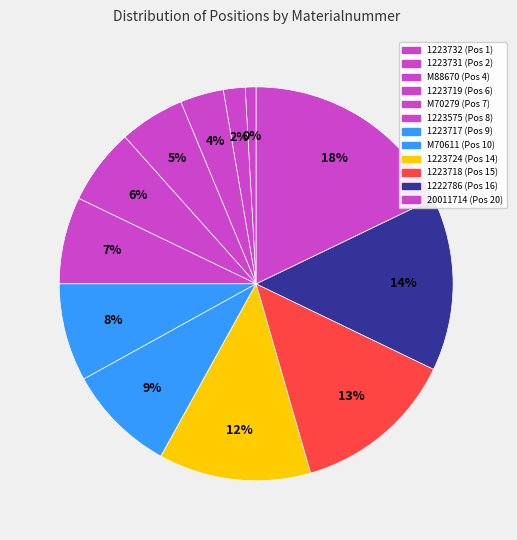

Count the number of slices in the pie.

12